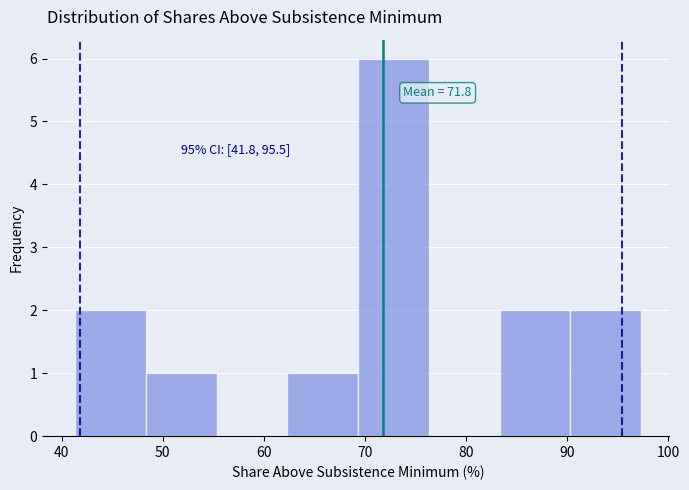

Over which range of the x-axis is the bar tallest?

69 to 76